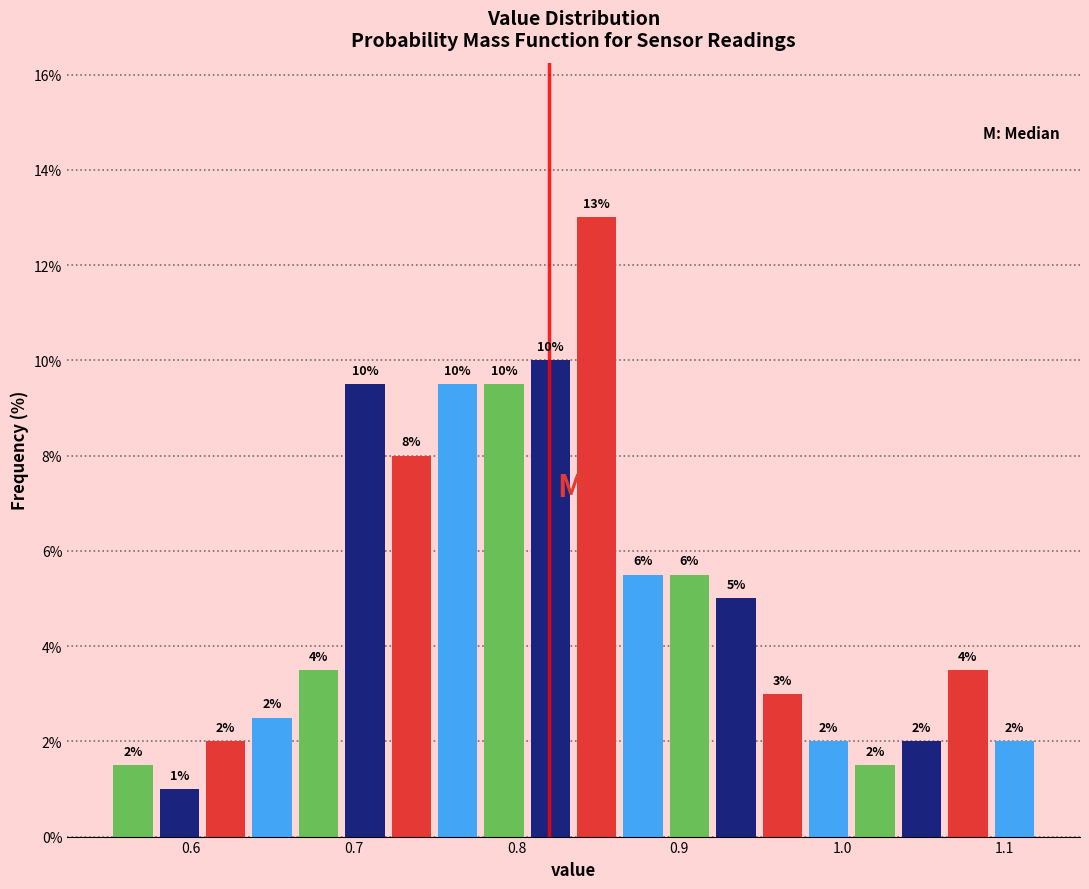

Read against the x-axis, roughly where is the centre of the tallest bar?

0.85